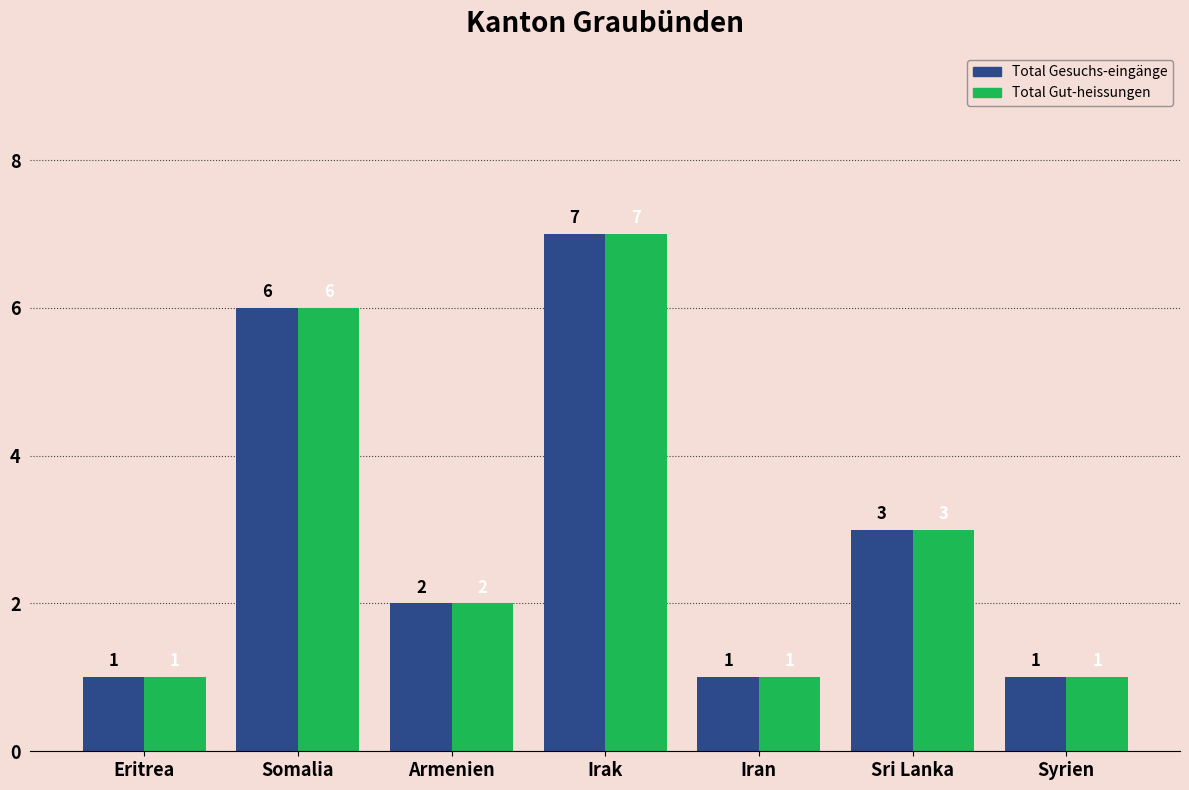

What is the label of the 3rd bar from the left?

Armenien